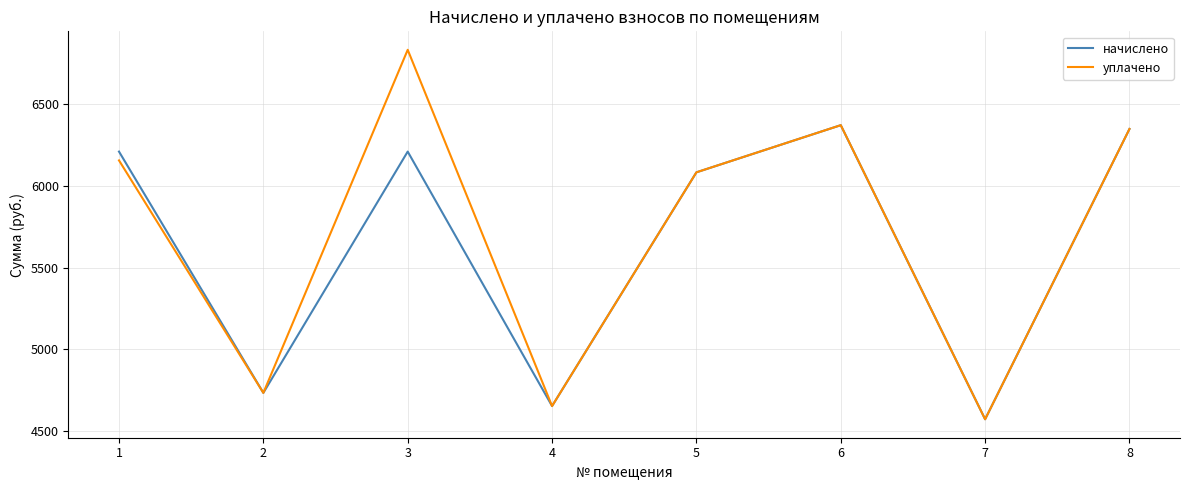

At how many categories does at least one series exceed 6827?

1